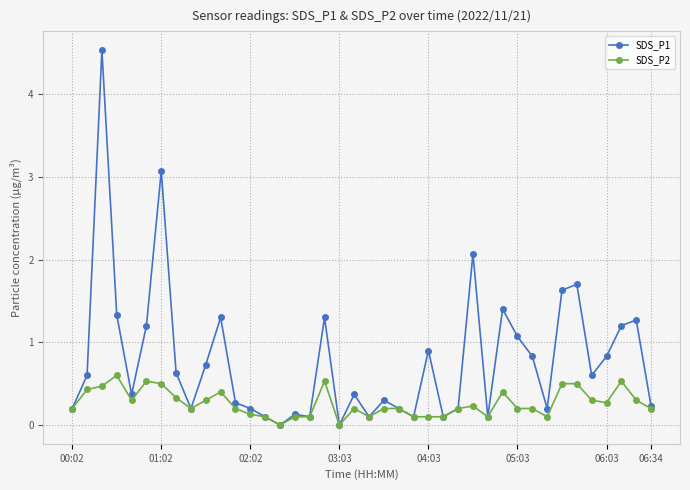

What is the highest value of the SDS_P2 series?

0.6